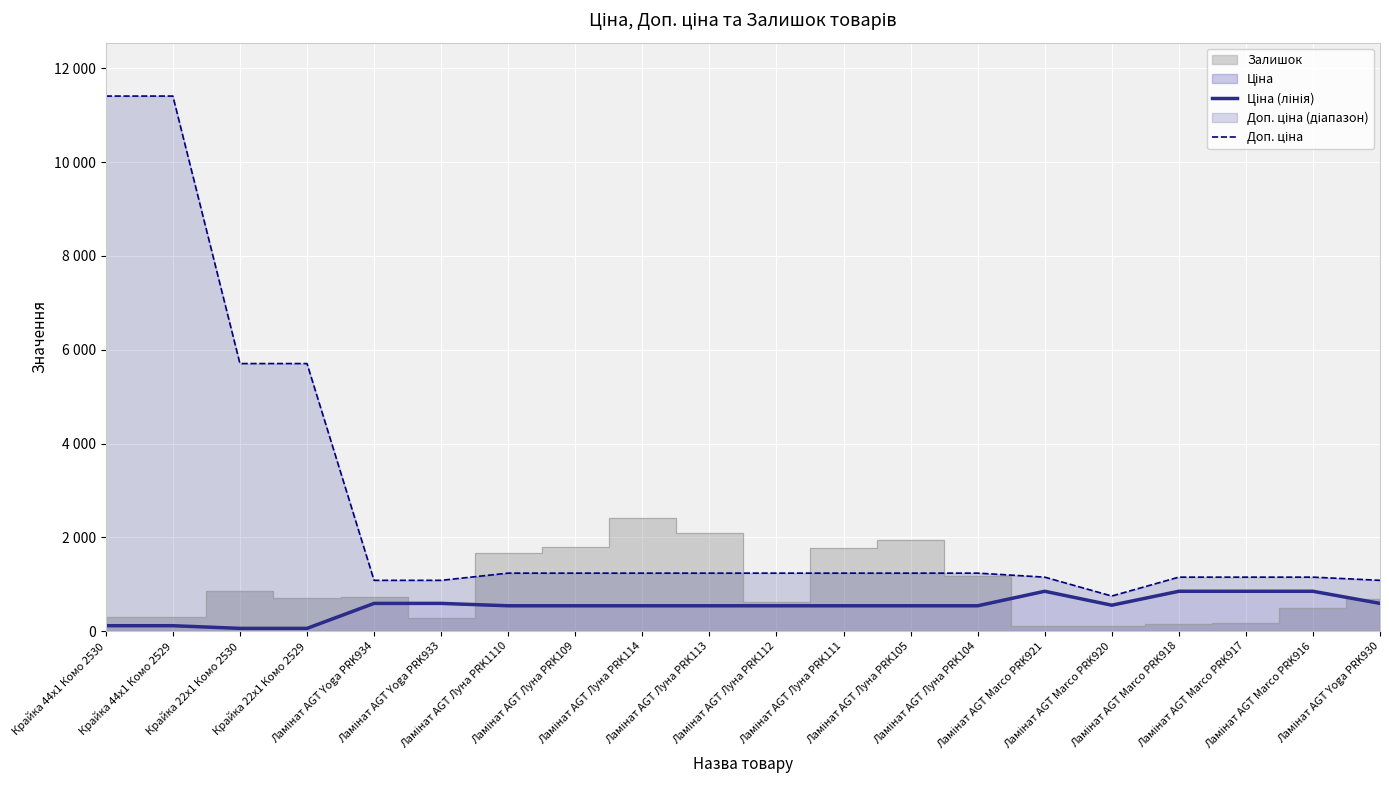

What position from the left is Крайка 44x1 Комо 2530?

1